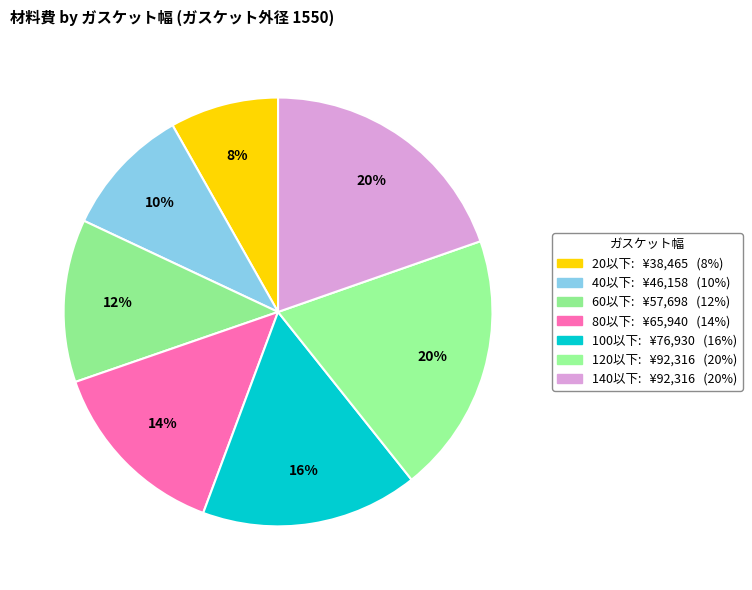

Does 140以下 represent more than half of the total?

No